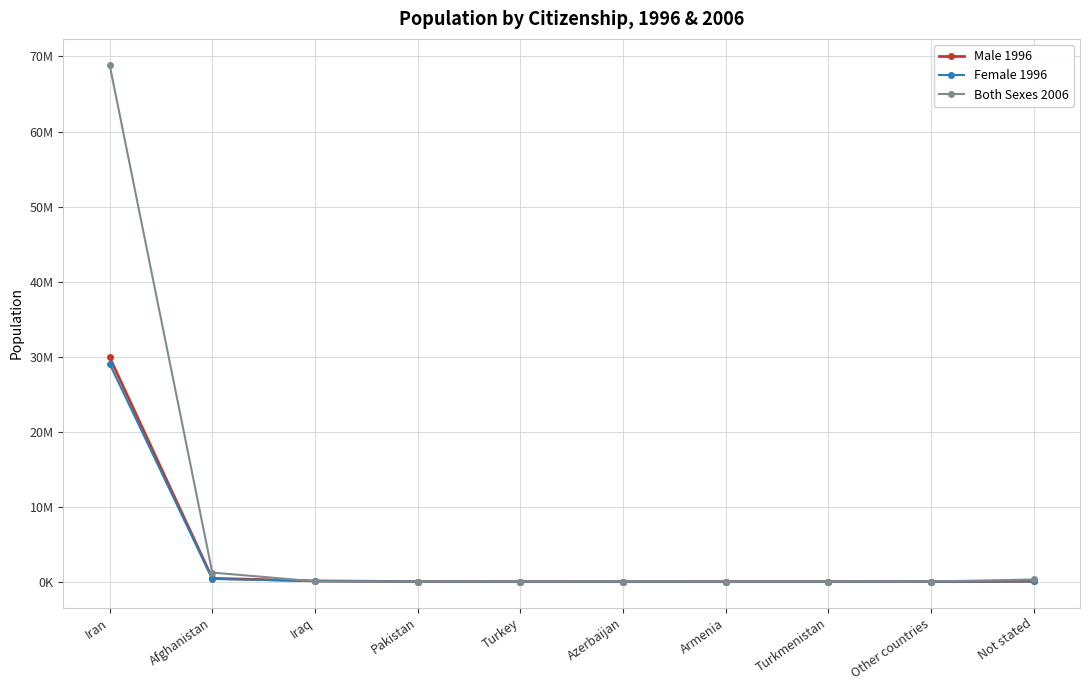

Does the chart have visible grid lines?

Yes